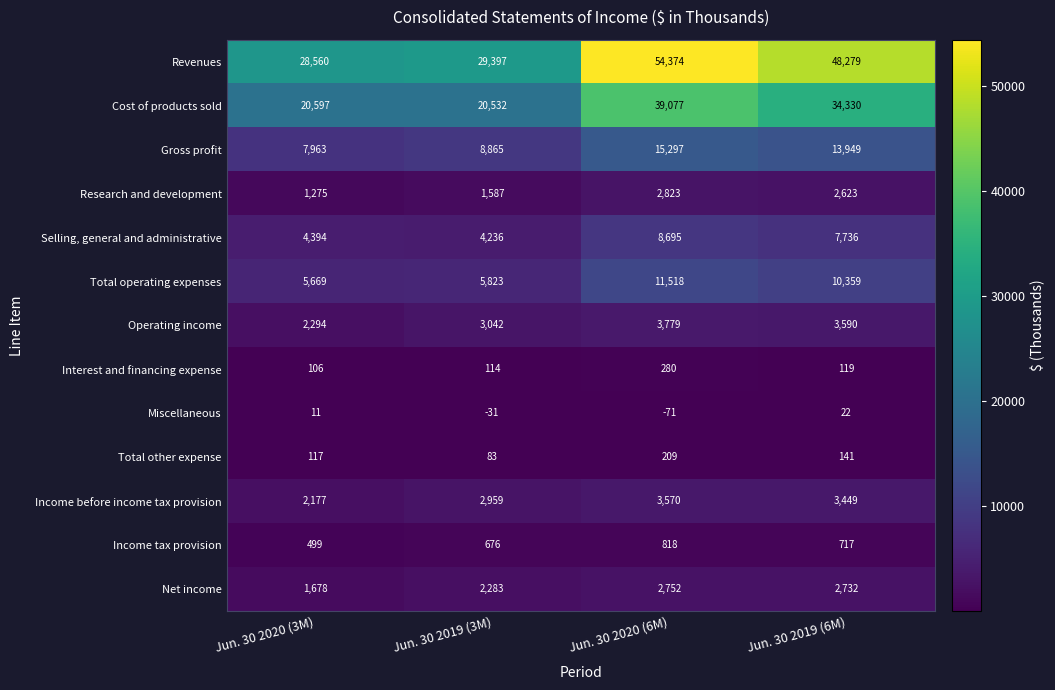

What is the minimum value shown in the chart?

-71